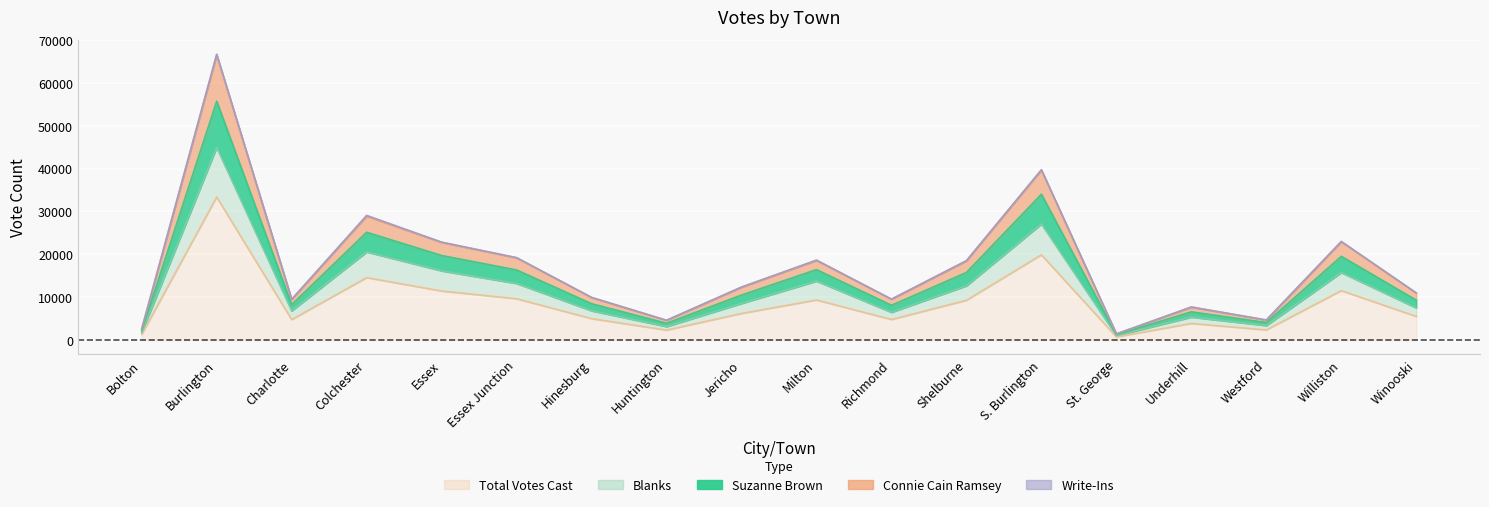

True or false: Suzanne Brown has more than 0 interior local peaks.

True